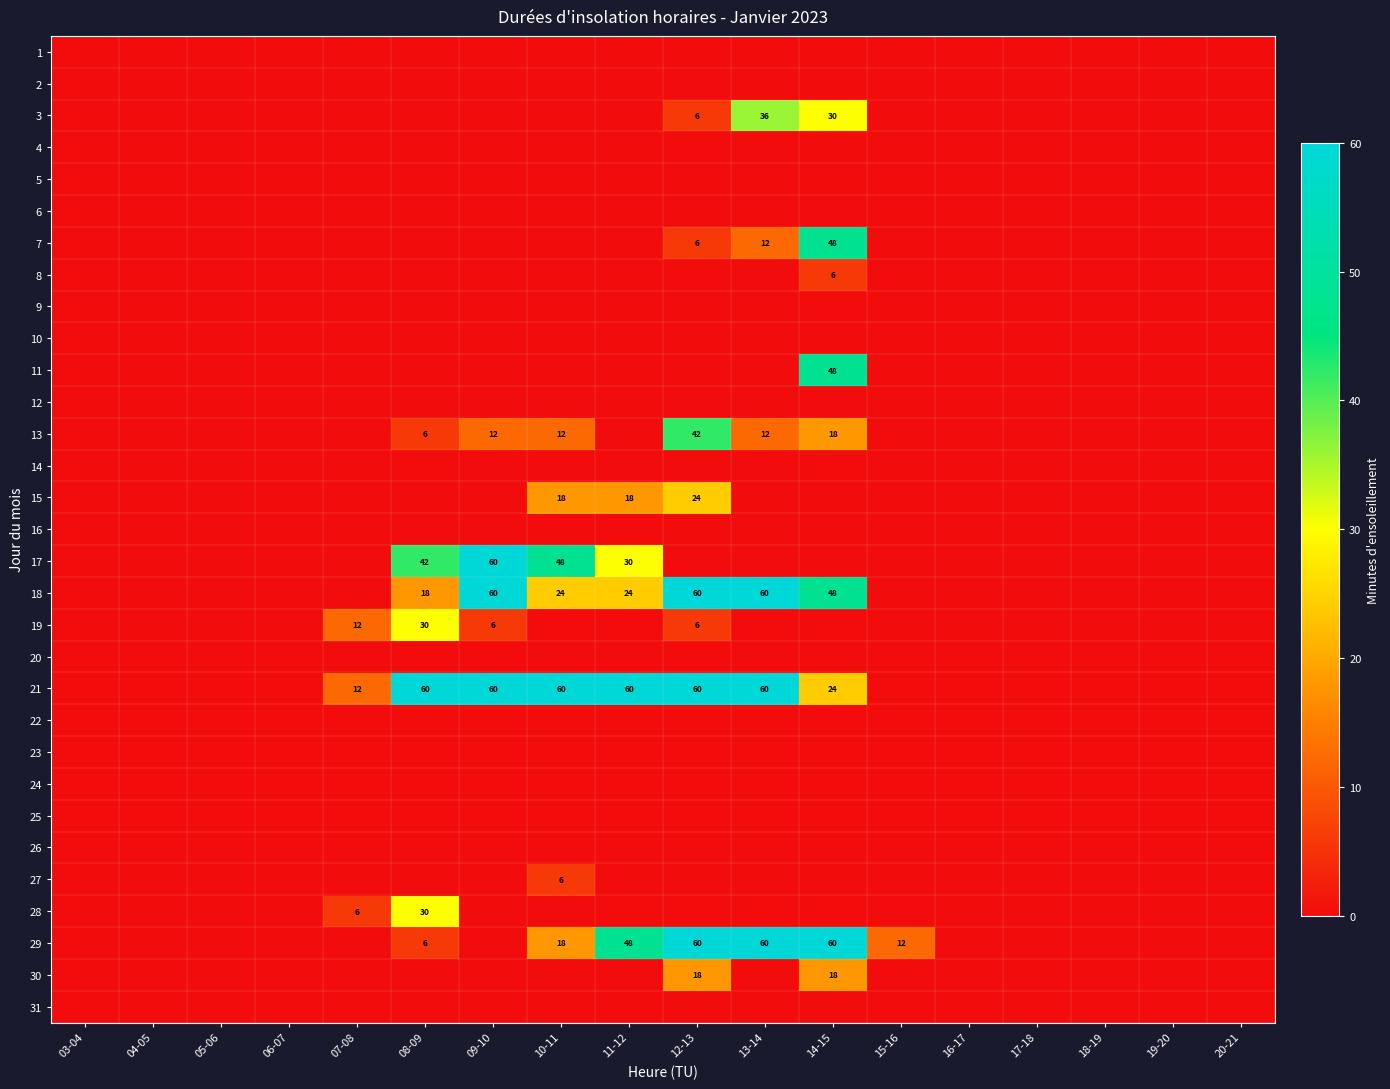

Count the number of categories in the chart.

18